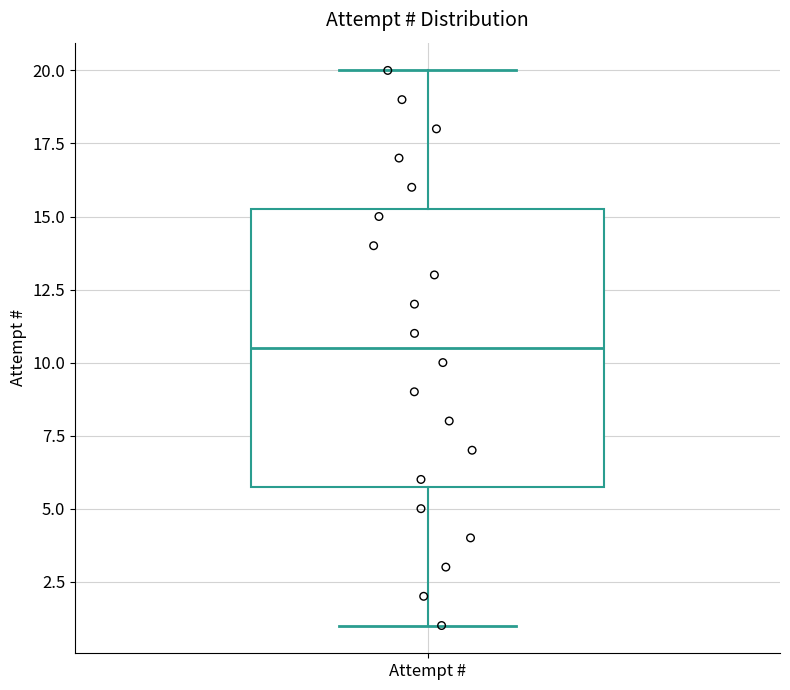

Read this box plot against the y-axis: the position of the median line, the range covered by the box, and the ends of both whiskers. The values are not printed on the chart, so give them approximately, as read against the axis.

median 10.5, box 6.0 to 15.5, whiskers 1.0 to 20.0